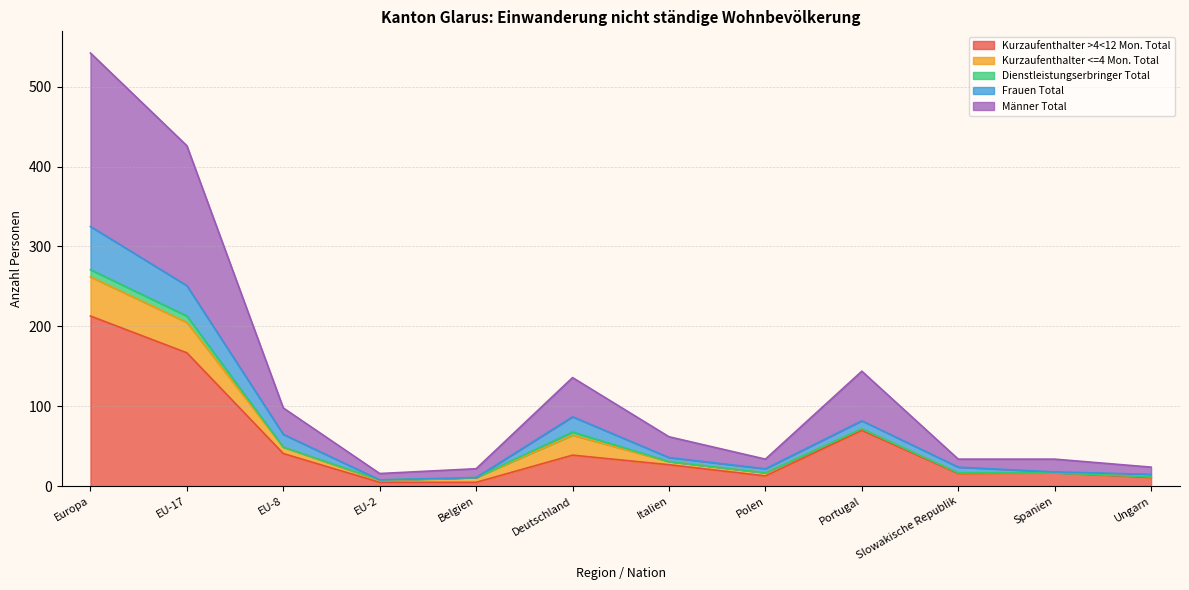

Which category has the lowest value in the Männer Total series?

EU-2